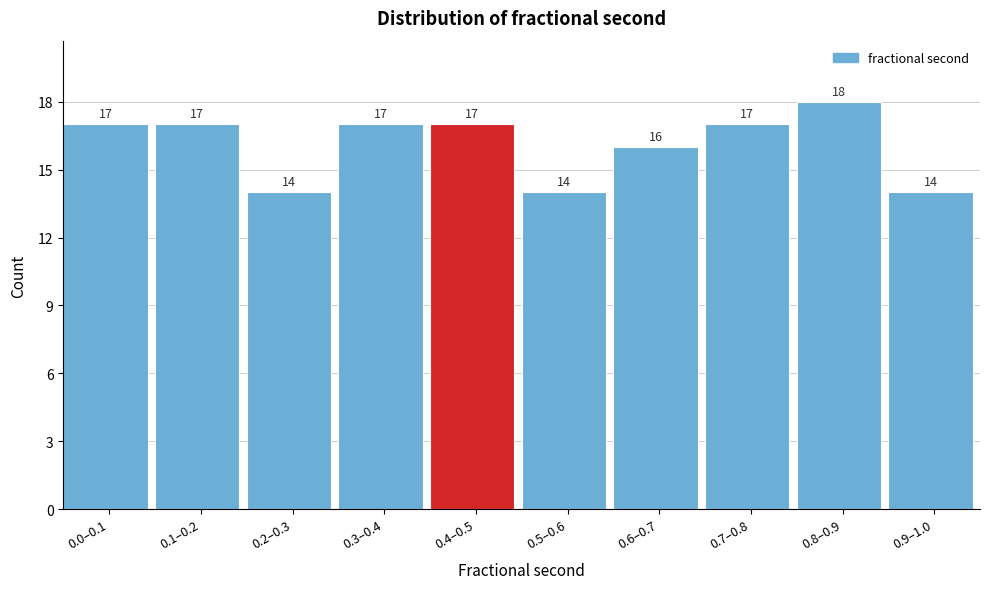

Reading right to left, list all the values displayed in this chart.

0.9–1.0=14	0.8–0.9=18	0.7–0.8=17	0.6–0.7=16	0.5–0.6=14	0.4–0.5=17	0.3–0.4=17	0.2–0.3=14	0.1–0.2=17	0.0–0.1=17